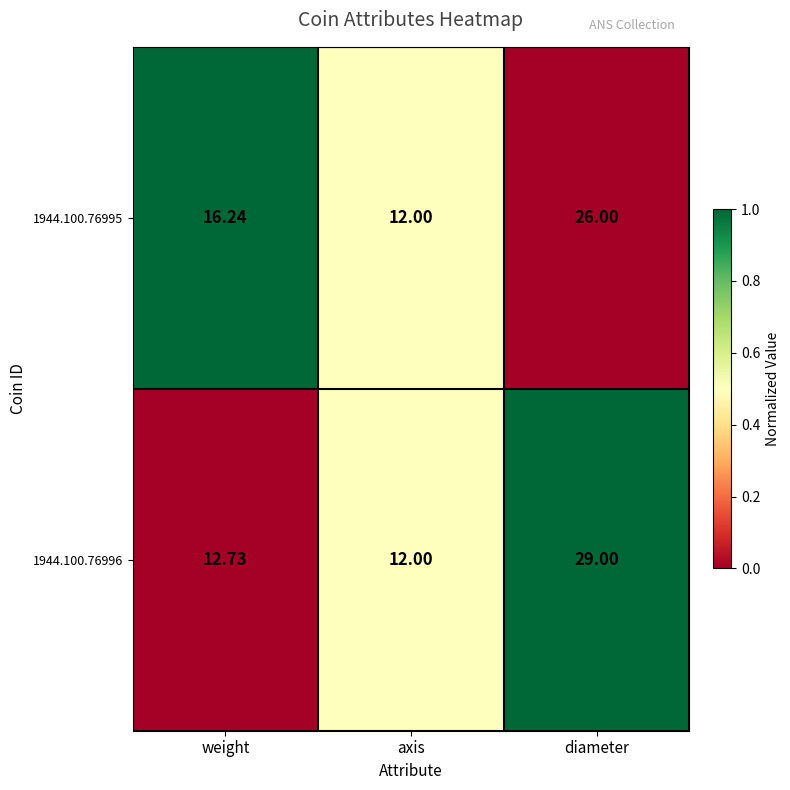

What is the total value across all series at diameter?

55.0